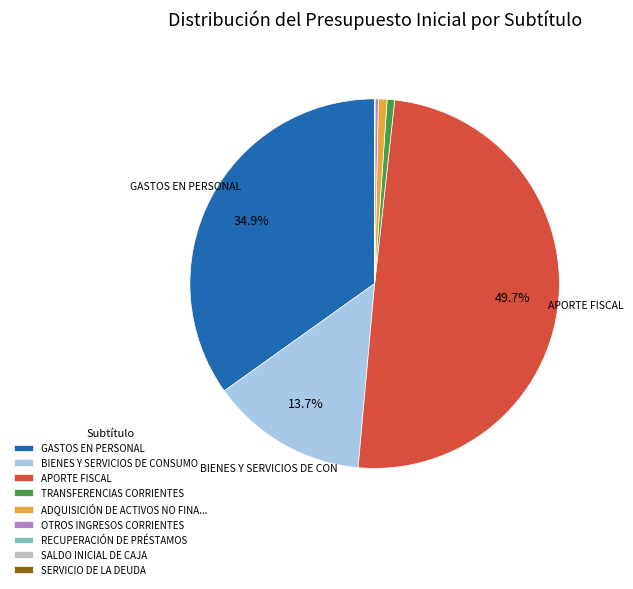

To the nearest percent, what is the difference between the largest and smallest slice percentages?

50%